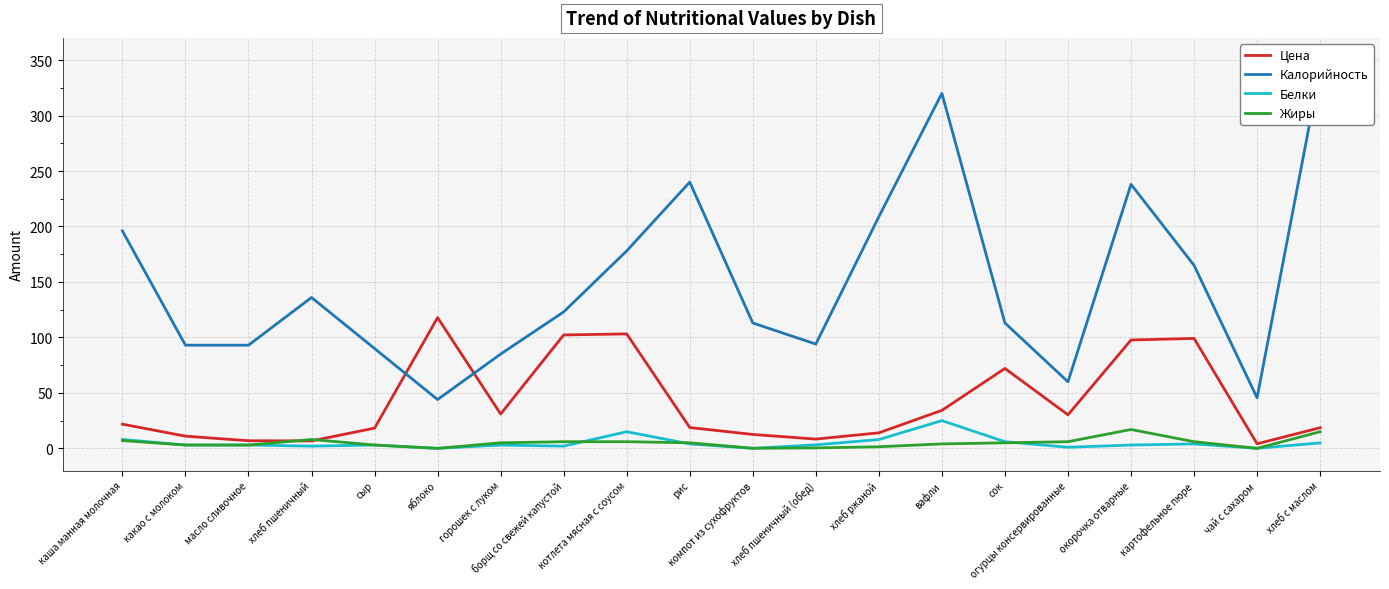

What is the approximate value of Цена at хлеб с маслом?

18.6